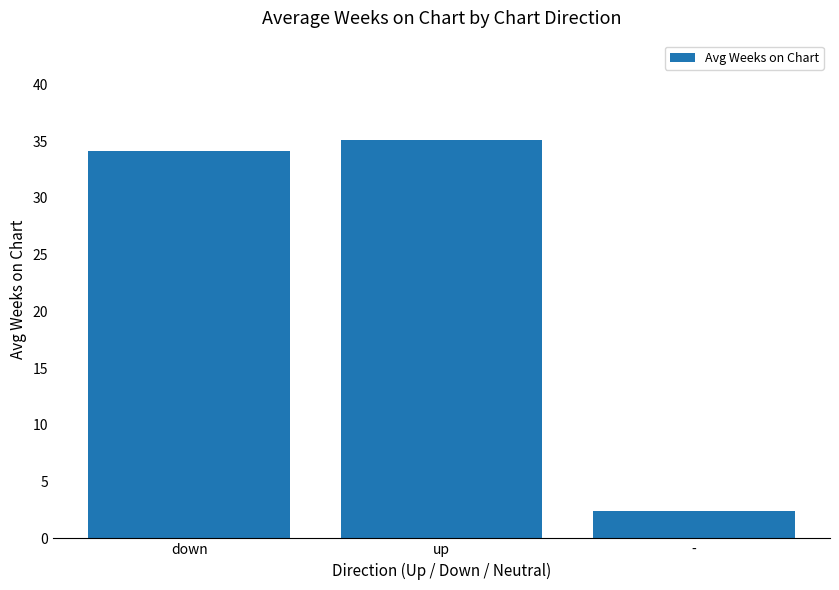

Is it true that the value at up is 13.7?

False